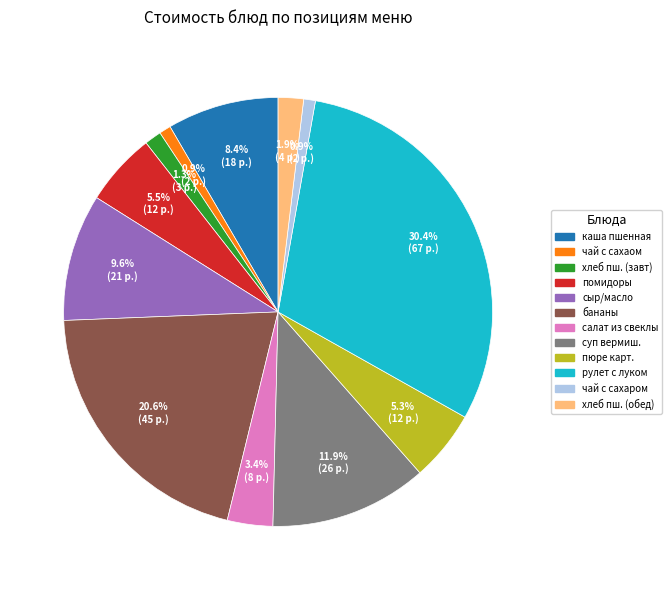

Is there any slice that represents more than half of the pie?

No